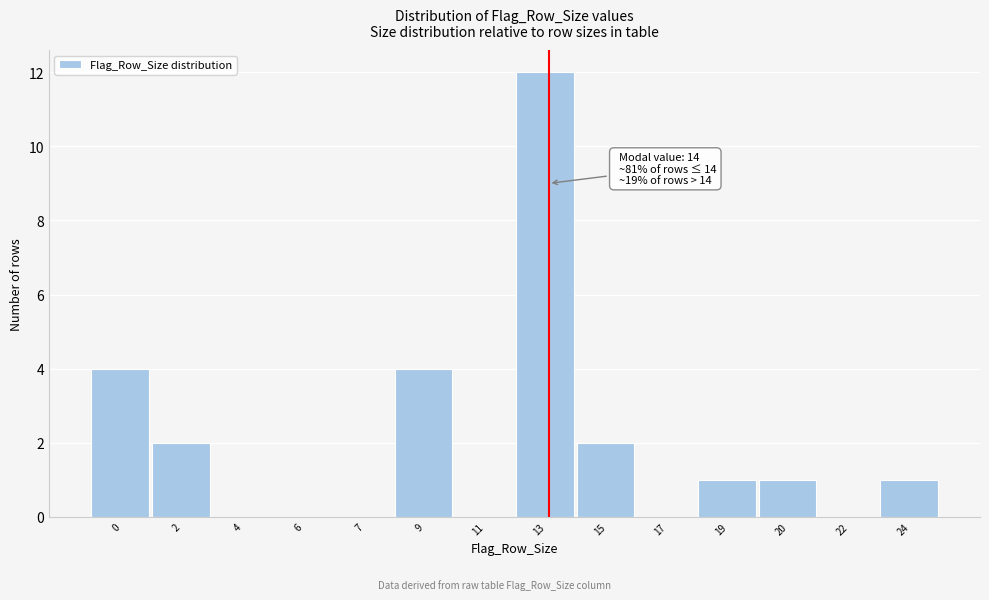

Reading left to right, what are all the values shown in this chart?

0=4	2=2	4=0	6=0	7=0	9=4	11=0	13=12	15=2	17=0	19=1	20=1	22=0	24=1